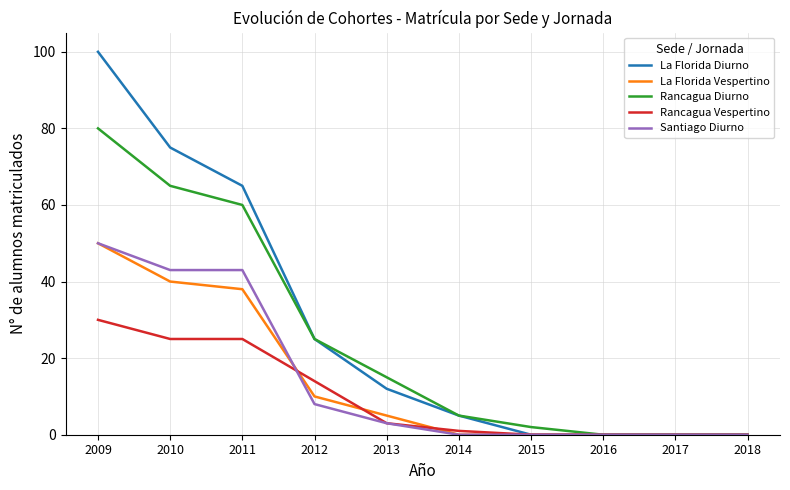

What is the maximum value for Rancagua Diurno?

80